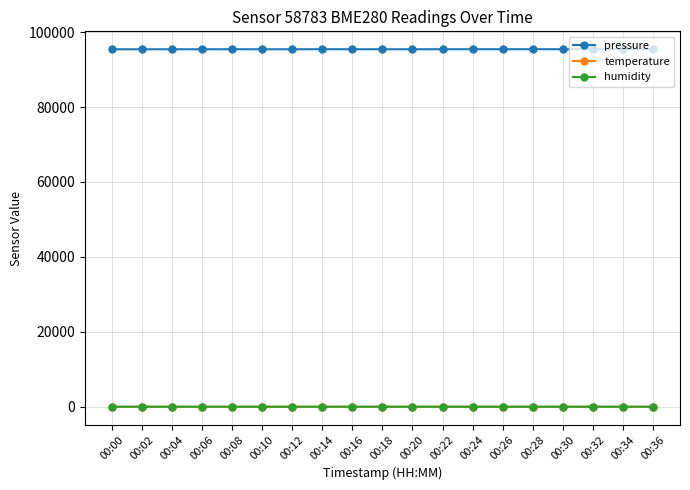

Count the temperature values in the range 22 to 23.

19